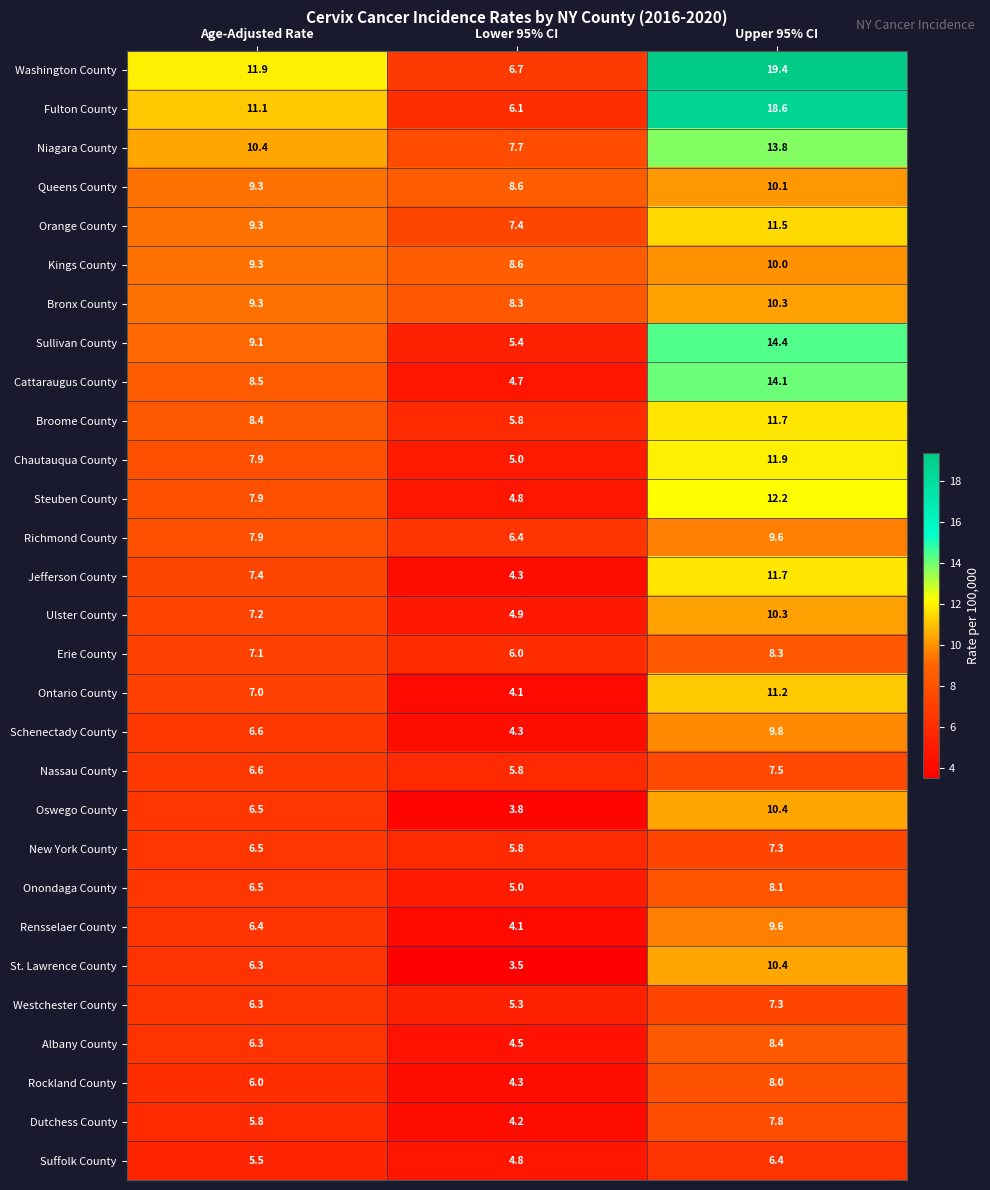

Between Age-Adjusted Rate and Lower 95% CI, which series saw the biggest shift?

Washington County